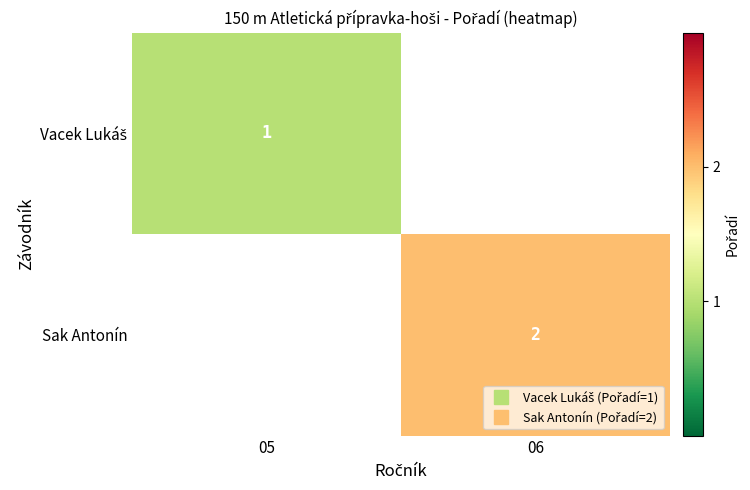

Rank the categories by Sak Antonín value from lowest to highest.

05, 06